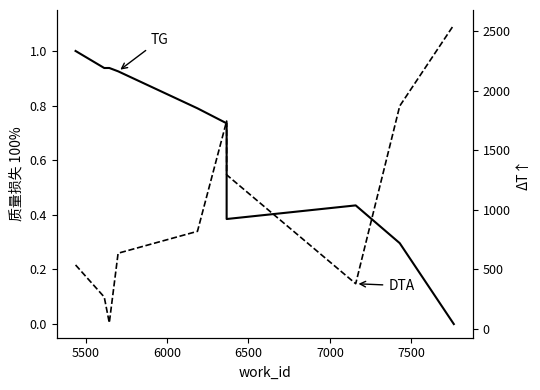

Does the chart have visible grid lines?

No